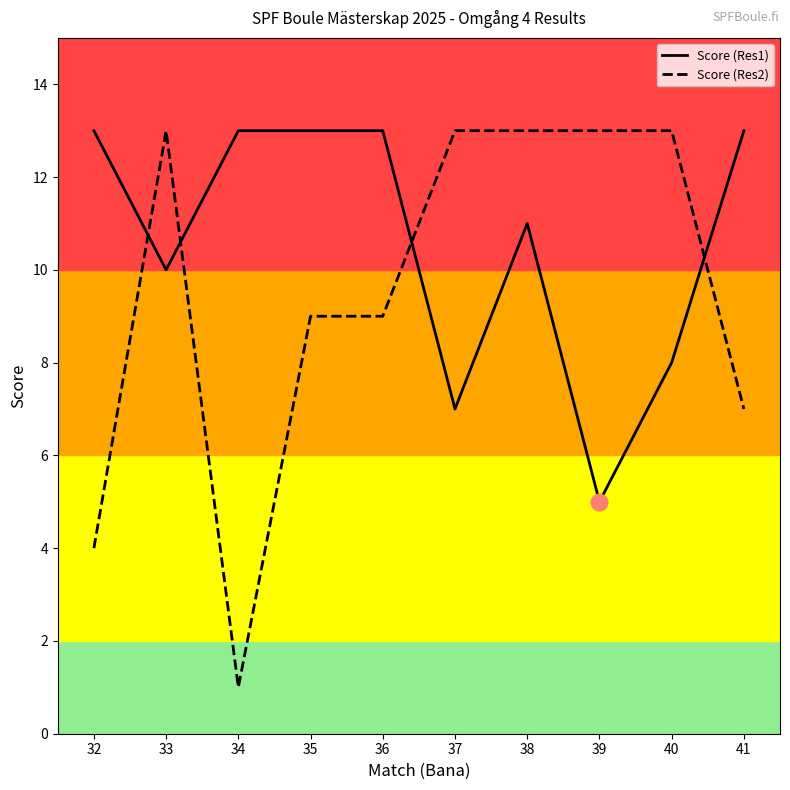

Is it true that Score (Res2) equals 16 at 36?

False